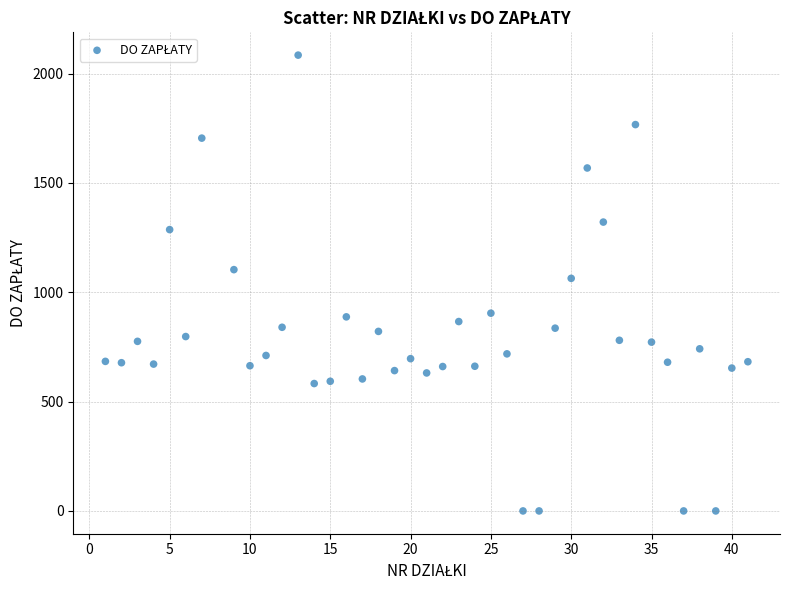

What is the range of Y values (max minus min)?

2084.7